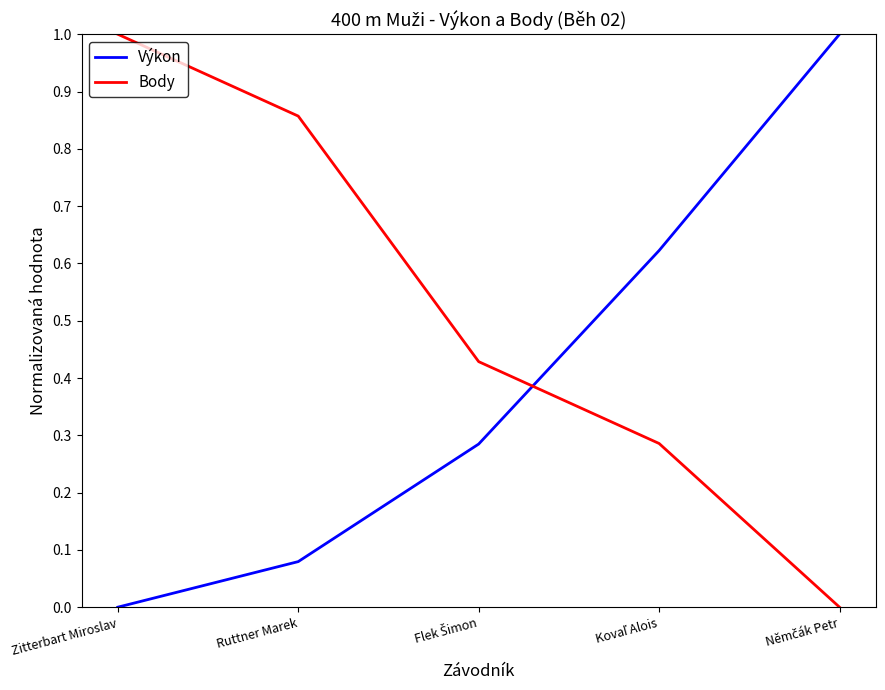

At how many categories does at least one series exceed 0?

5